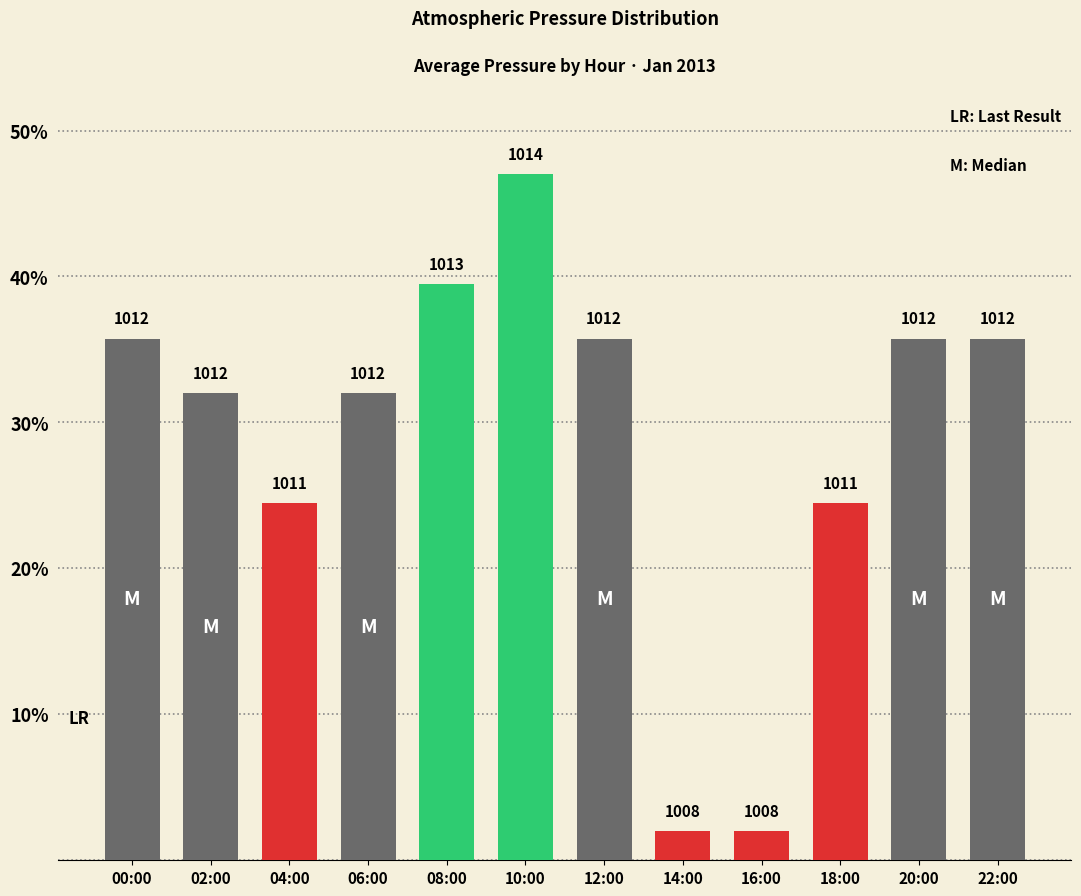

What is the label of the 3rd bar from the left?

04:00